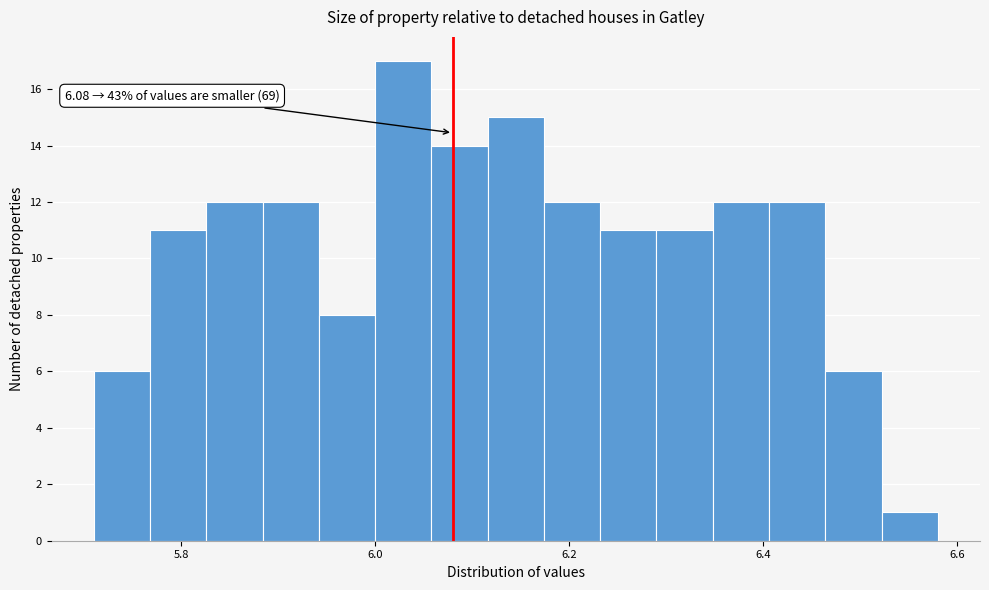

Read against the x-axis, roughly where is the centre of the tallest bar?

6.02